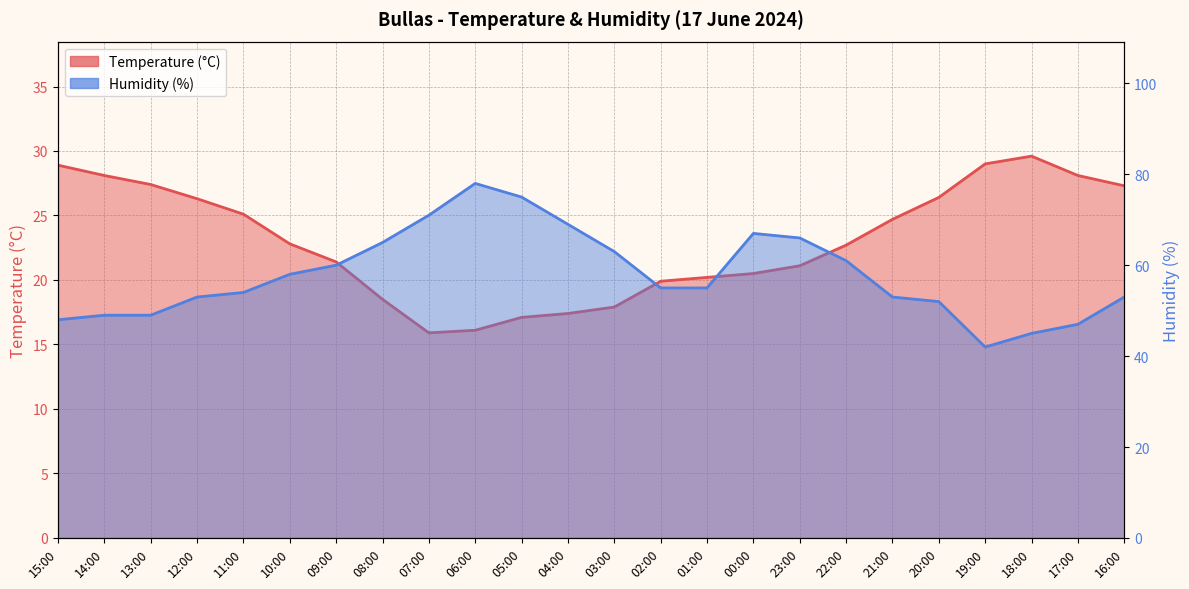

Reading right to left, extract all data points from this chart.

Temperature (°C): 16:00=27.3	17:00=28.1	18:00=29.6	19:00=29.0	20:00=26.4	21:00=24.7	22:00=22.7	23:00=21.1	00:00=20.5	01:00=20.2	02:00=19.9	03:00=17.9	04:00=17.4	05:00=17.1	06:00=16.1	07:00=15.9	08:00=18.5	09:00=21.4	10:00=22.8	11:00=25.1	12:00=26.3	13:00=27.4	14:00=28.1	15:00=28.9
Humidity (%): 16:00=53.0	17:00=47.0	18:00=45.0	19:00=42.0	20:00=52.0	21:00=53.0	22:00=61.0	23:00=66.0	00:00=67.0	01:00=55.0	02:00=55.0	03:00=63.0	04:00=69.0	05:00=75.0	06:00=78.0	07:00=71.0	08:00=65.0	09:00=60.0	10:00=58.0	11:00=54.0	12:00=53.0	13:00=49.0	14:00=49.0	15:00=48.0